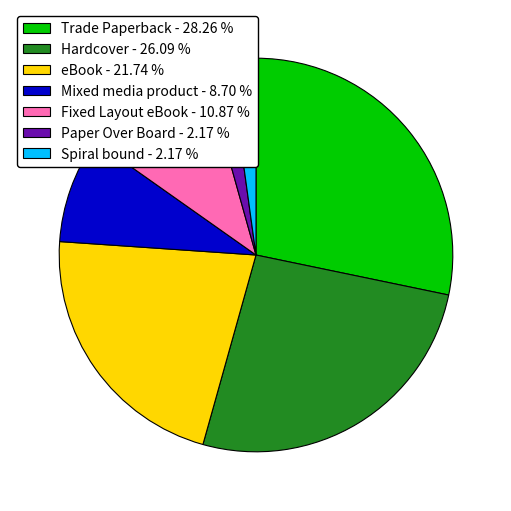

Do eBook - 21.74 % and Paper Over Board - 2.17 % together represent more than half of the pie?

No